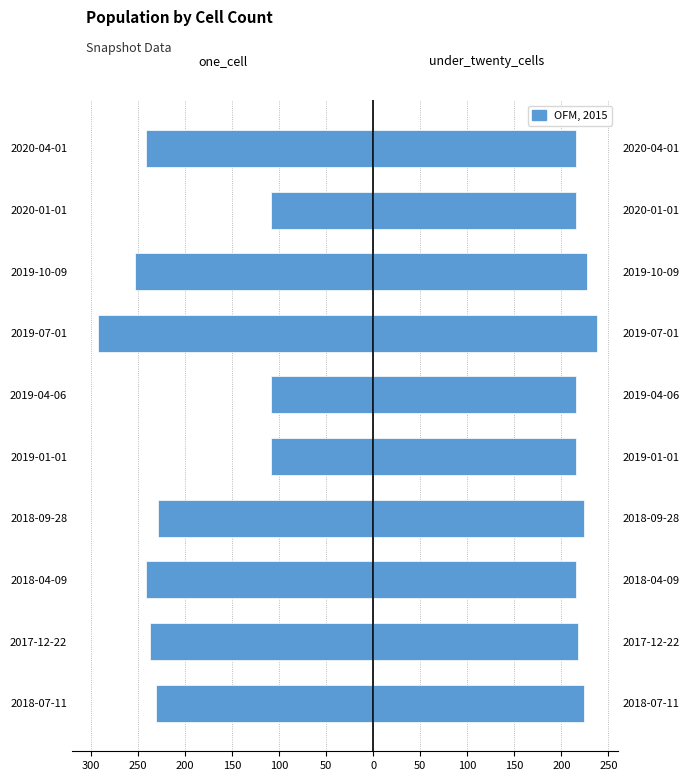

The value of one_cell at 2019-10-09 is -154. True or false?

False